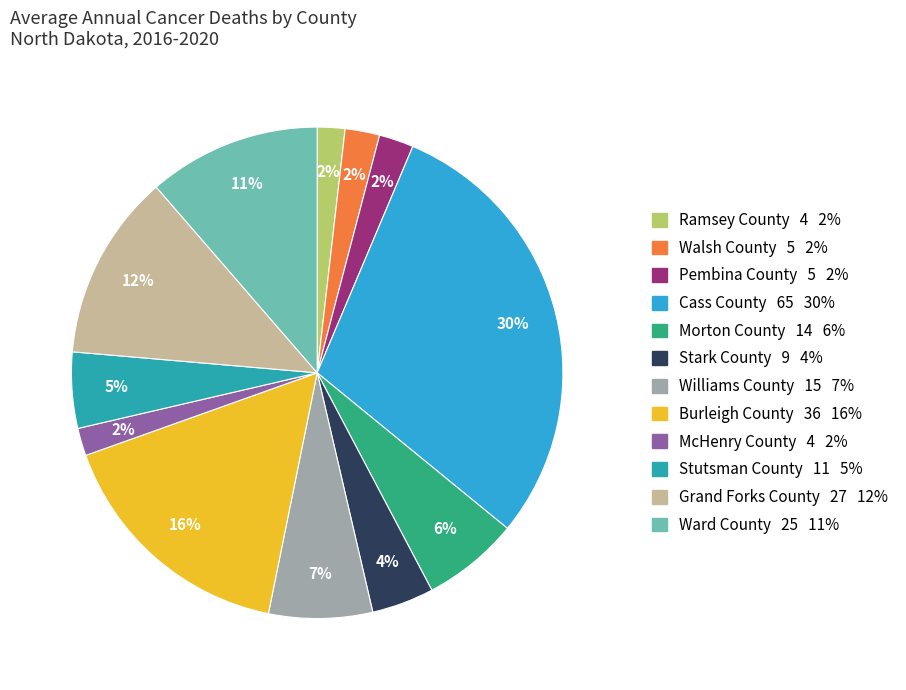

Count the number of slices in the pie.

12